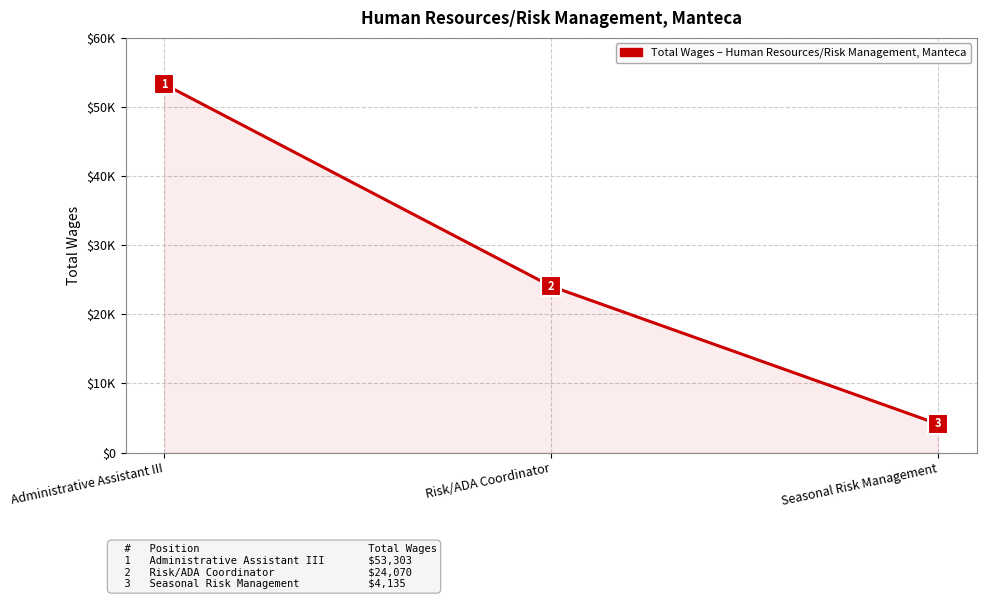

Is this an area chart (filled region under the line)?

Yes